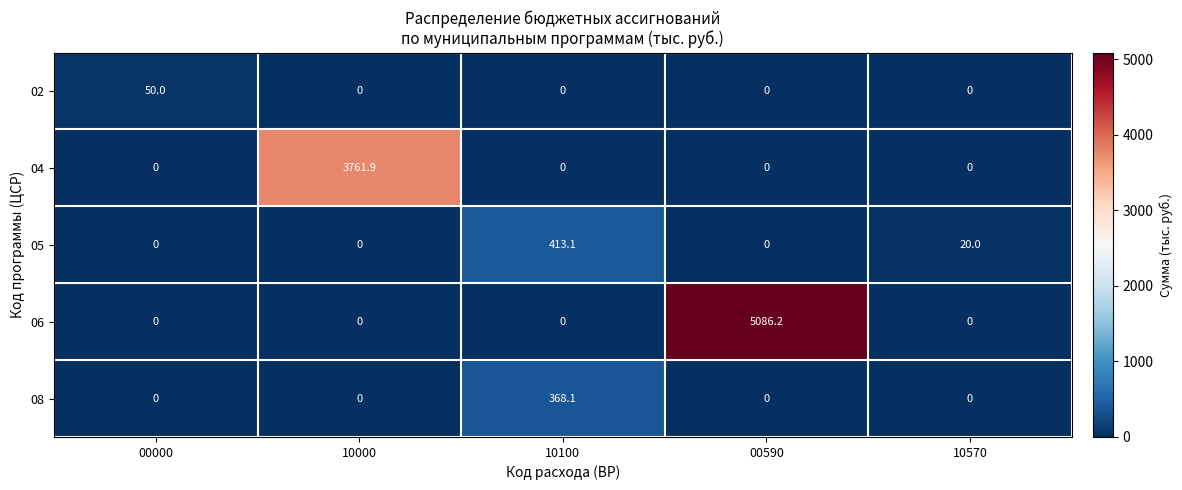

List the series in order of their peak value, highest first.

06, 04, 05, 08, 02